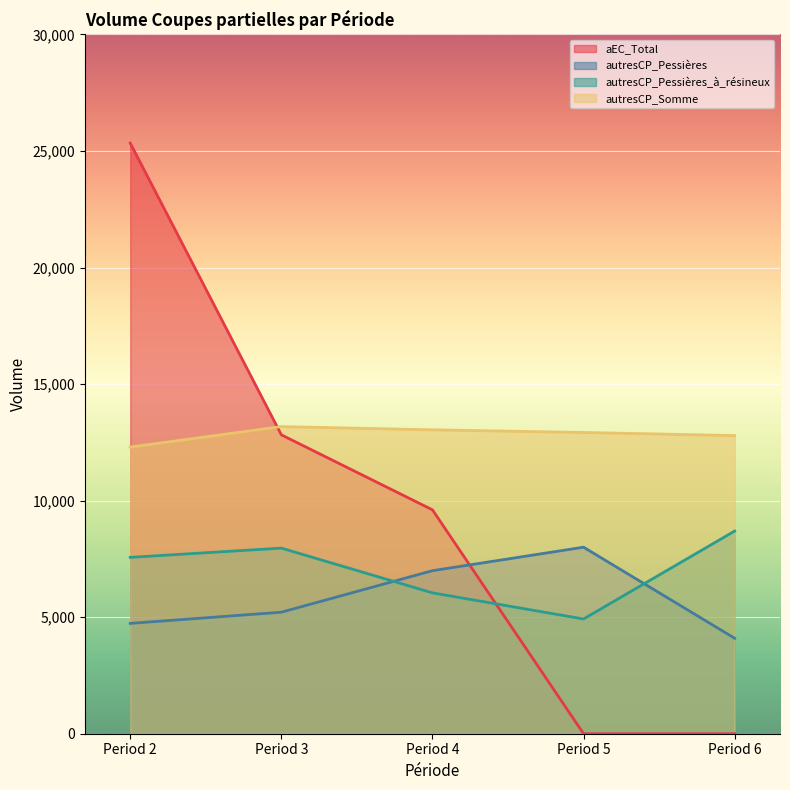

Reading right to left, transcribe all the data shown in this chart.

aEC_Total: 0.0	0.0	9605.1	12823.0	25338.6
autresCP_Pessières: 4094.9	8002.2	6994.7	5213.1	4733.7
autresCP_Pessières_à_résineux: 8695.2	4921.9	6043.2	7962.9	7565.9
autresCP_Somme: 12790.1	12924.0	13037.9	13176.0	12299.6